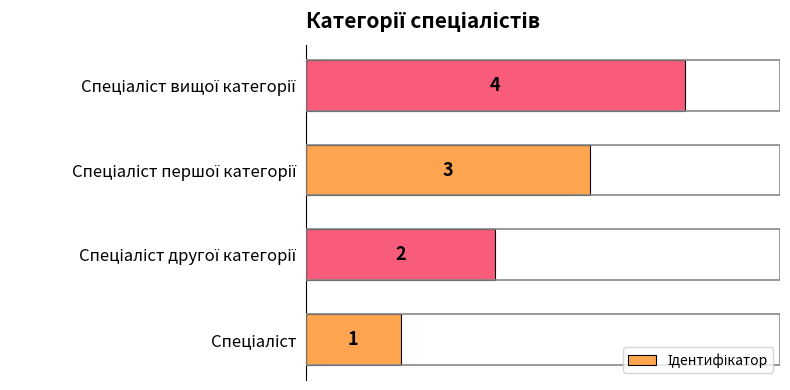

What is the greatest value displayed?

4